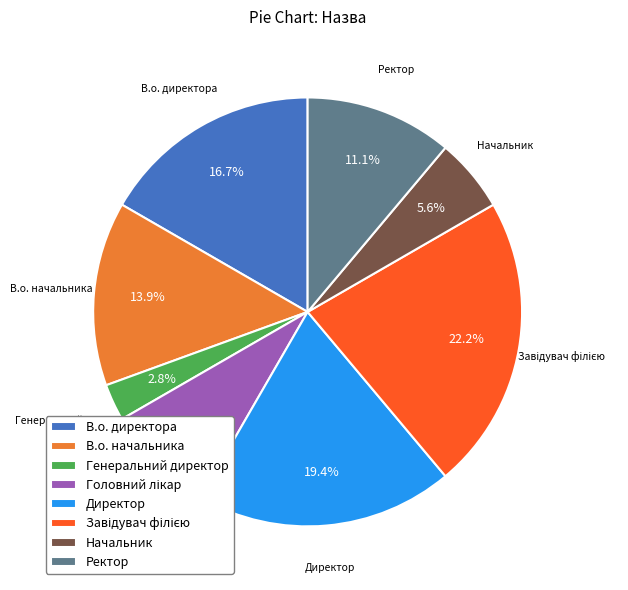

Does any single category account for the majority?

No